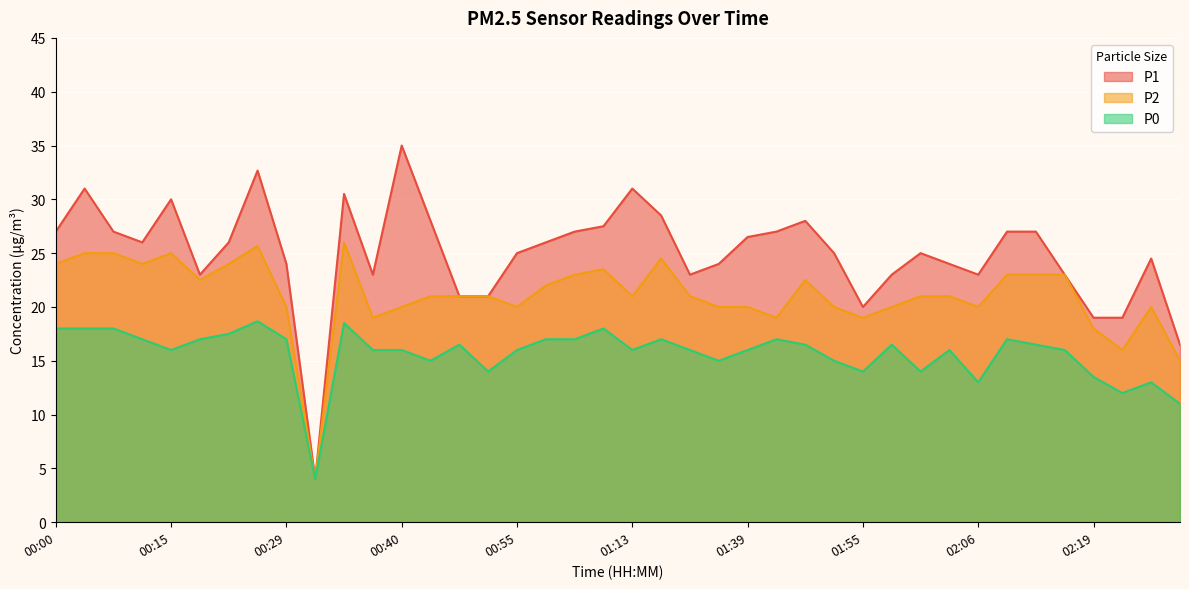

How many interior local peaks does the P0 series have?

10